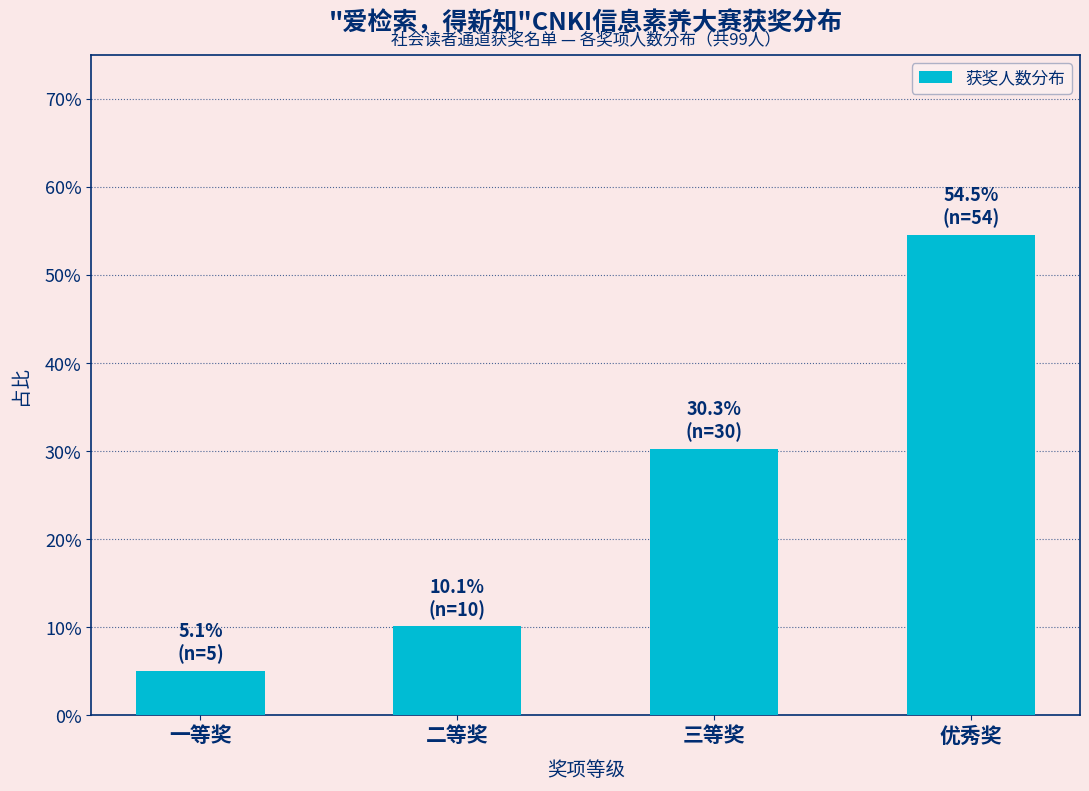

Reading left to right, extract all data points from this chart.

一等奖=5.1	二等奖=10.1	三等奖=30.3	优秀奖=54.5